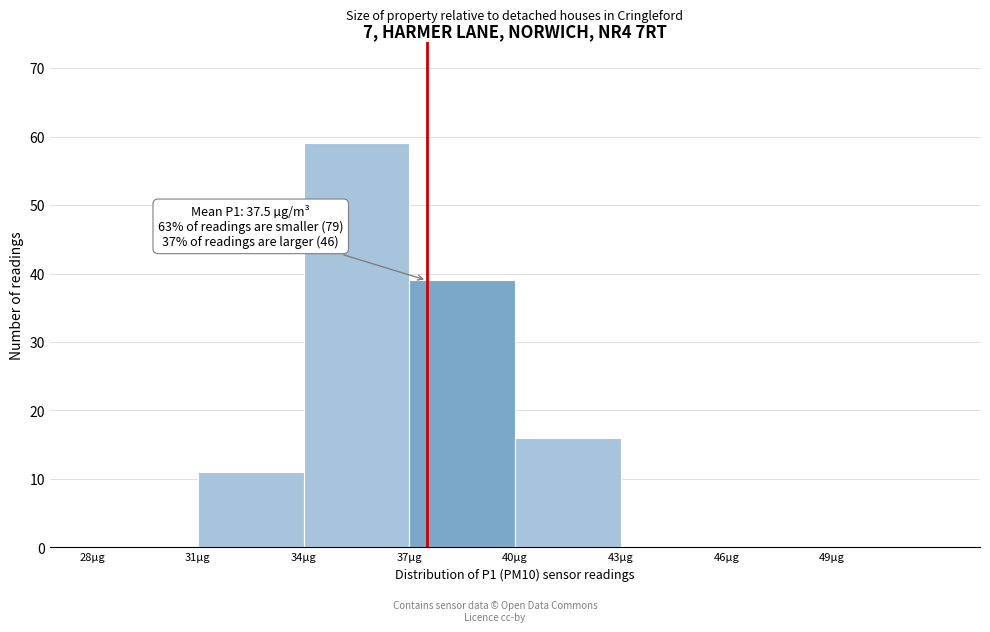

Which range on the x-axis has the tallest bar?

34 to 37